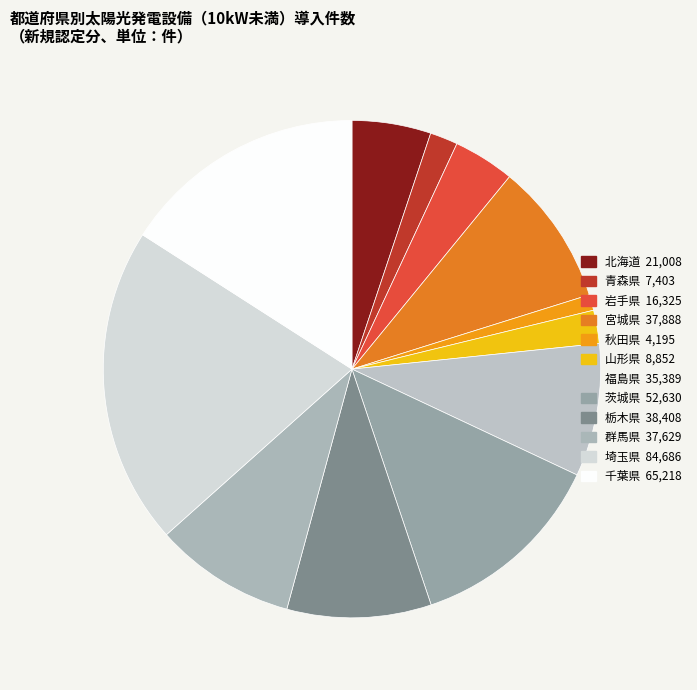

The 秋田県 slice represents 11% of the pie. True or false?

False